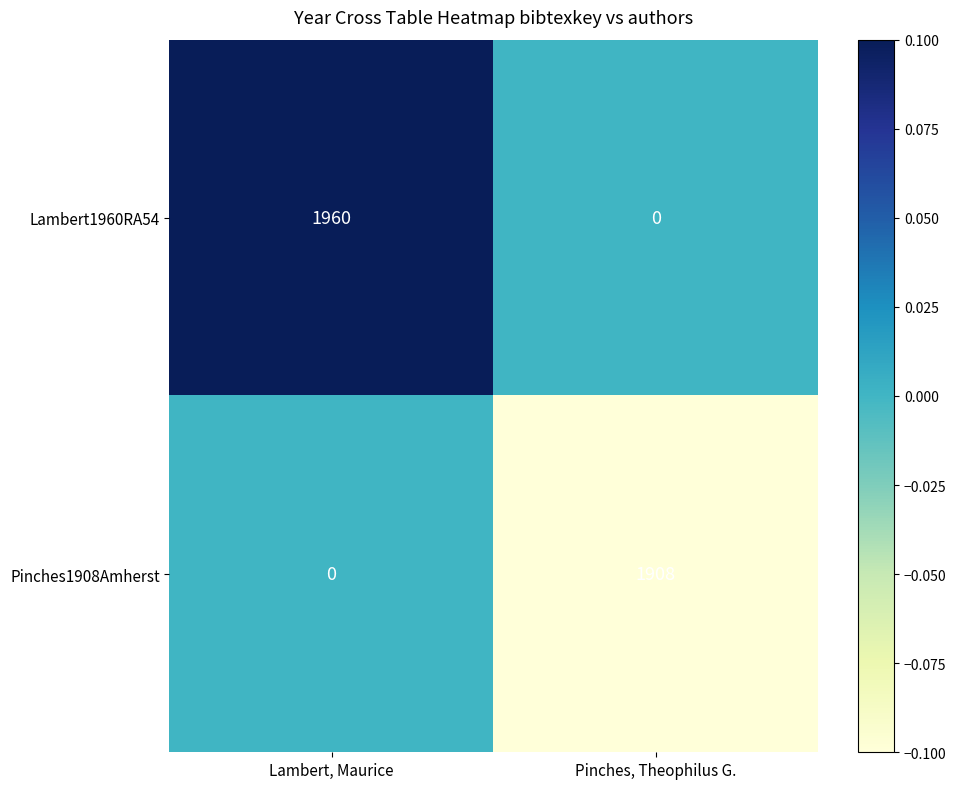

What is the sum of all Pinches1908Amherst values?

1908